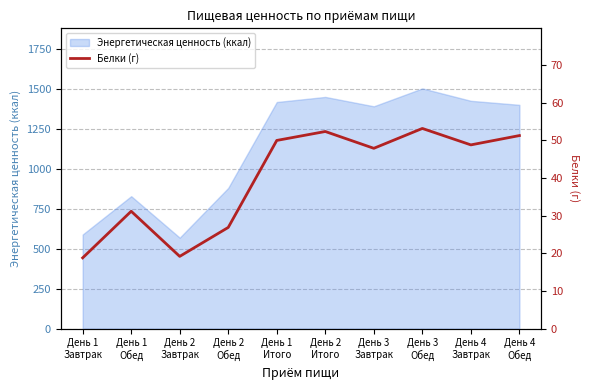

Where is the first local minimum?

День 2
Завтрак